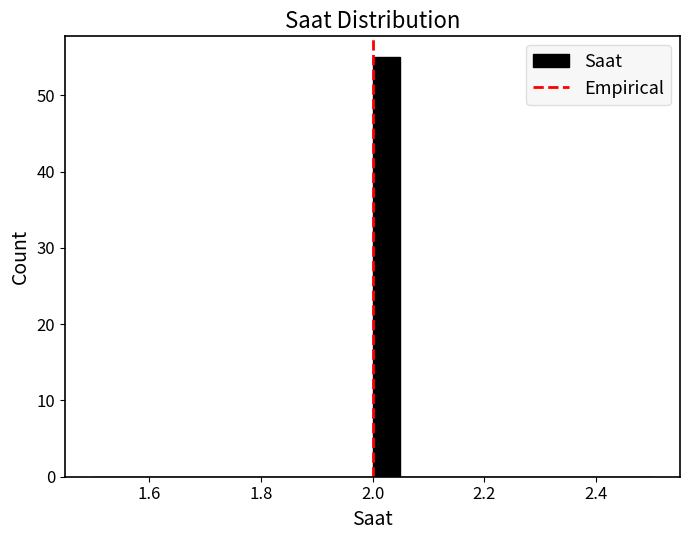

Around what value on the x-axis is the tallest bar? Give the approximate position of its centre, as read against the axis.

2.02